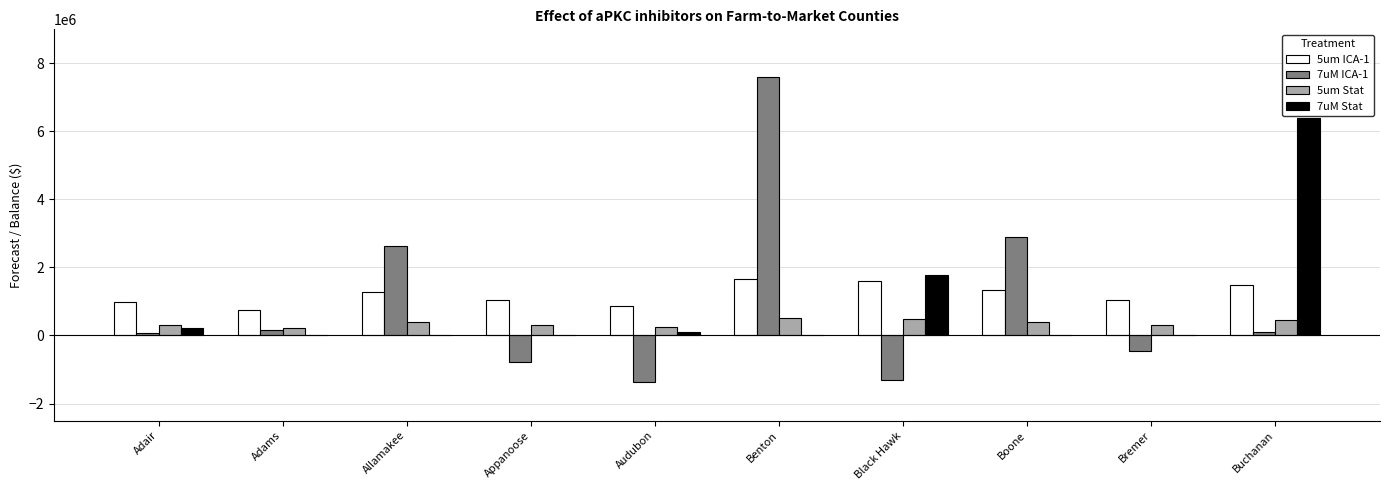

What is the greatest value displayed?

7609139.4